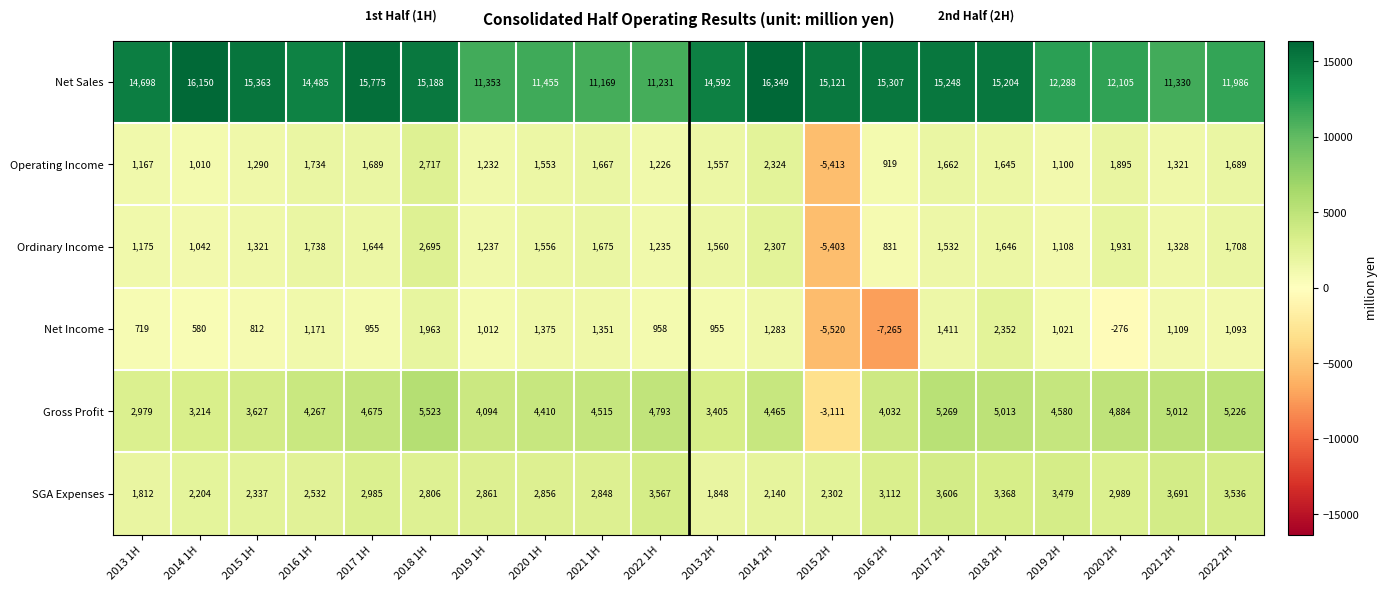

What value does the Operating Income series have at 2022 1H?

1226